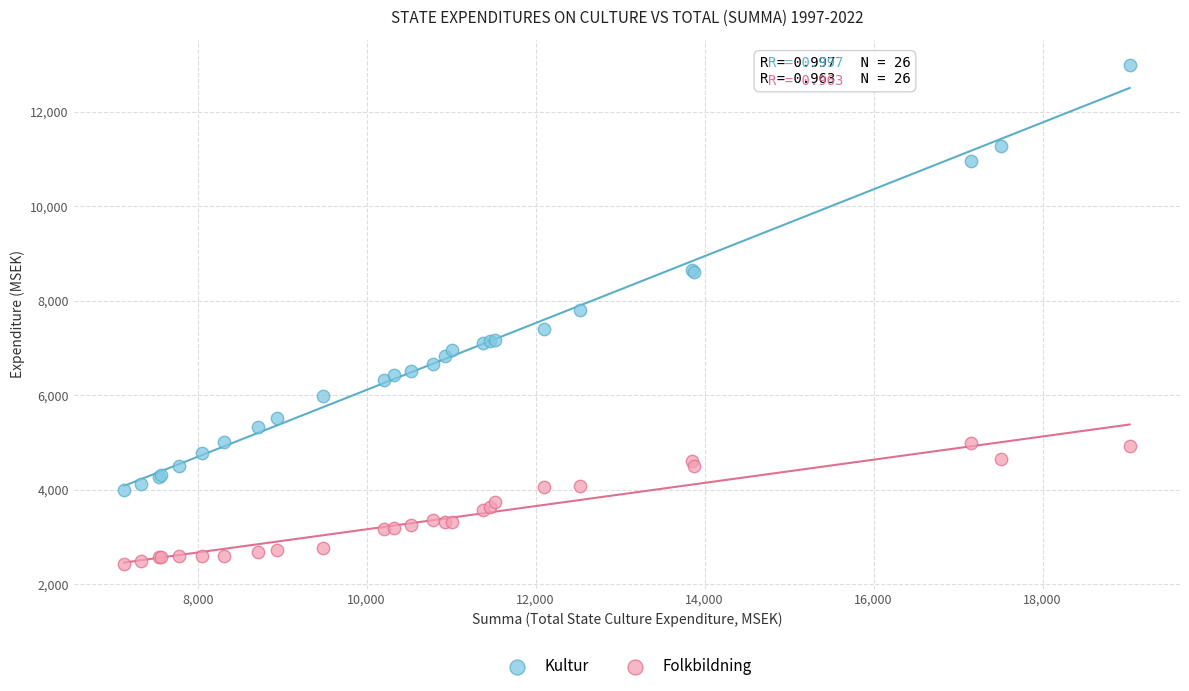

Which series reaches the maximum Y coordinate?

Kultur